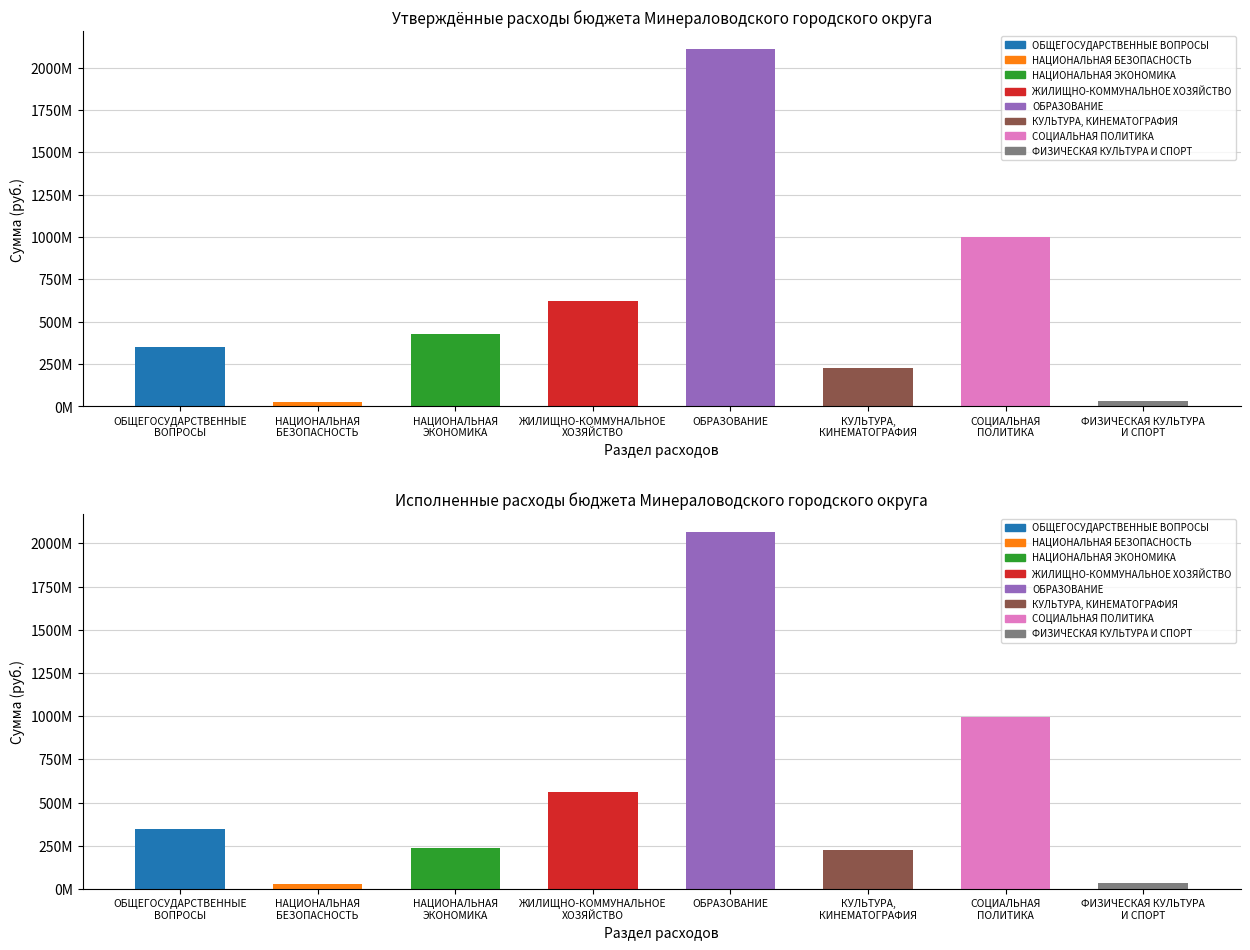

Reading left to right, transcribe all the data shown in this chart.

Утверждено: ОБЩЕГОСУДАРСТВЕННЫЕ
ВОПРОСЫ=351074775.6	НАЦИОНАЛЬНАЯ
БЕЗОПАСНОСТЬ=27462460.2	НАЦИОНАЛЬНАЯ
ЭКОНОМИКА=425932918.5	ЖИЛИЩНО-КОММУНАЛЬНОЕ
ХОЗЯЙСТВО=623923527.5	ОБРАЗОВАНИЕ=2108277914.2	КУЛЬТУРА,
КИНЕМАТОГРАФИЯ=227927639.3	СОЦИАЛЬНАЯ
ПОЛИТИКА=1000064164.6	ФИЗИЧЕСКАЯ КУЛЬТУРА
И СПОРТ=33075002.6
Исполнено: ОБЩЕГОСУДАРСТВЕННЫЕ
ВОПРОСЫ=347853338.0	НАЦИОНАЛЬНАЯ
БЕЗОПАСНОСТЬ=26962459.4	НАЦИОНАЛЬНАЯ
ЭКОНОМИКА=238183121.3	ЖИЛИЩНО-КОММУНАЛЬНОЕ
ХОЗЯЙСТВО=562750366.0	ОБРАЗОВАНИЕ=2065646921.3	КУЛЬТУРА,
КИНЕМАТОГРАФИЯ=226322114.9	СОЦИАЛЬНАЯ
ПОЛИТИКА=995510613.6	ФИЗИЧЕСКАЯ КУЛЬТУРА
И СПОРТ=32425824.1